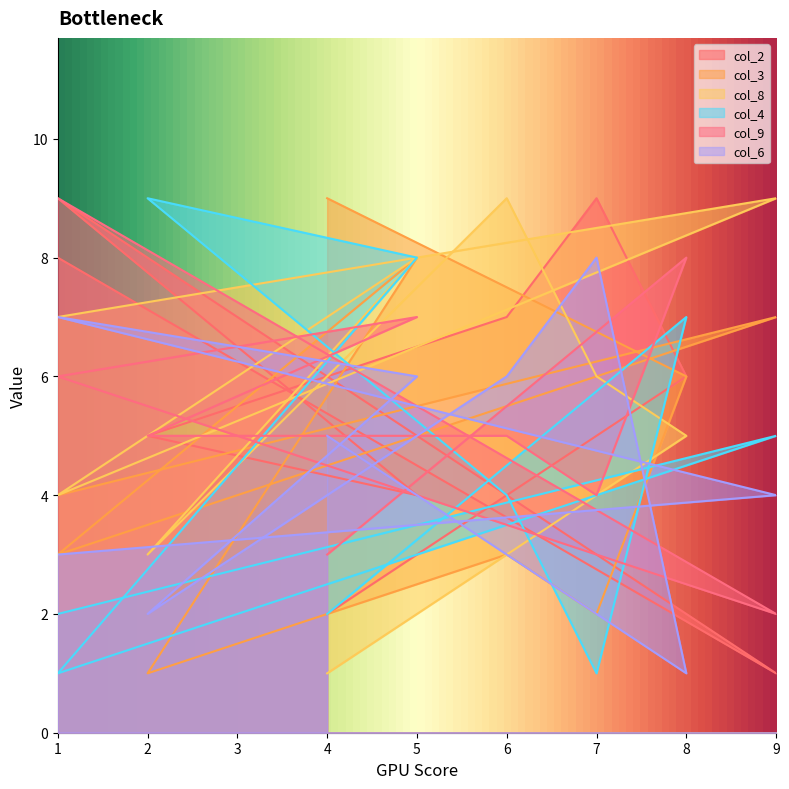

What is the total value across all series at 4?

22